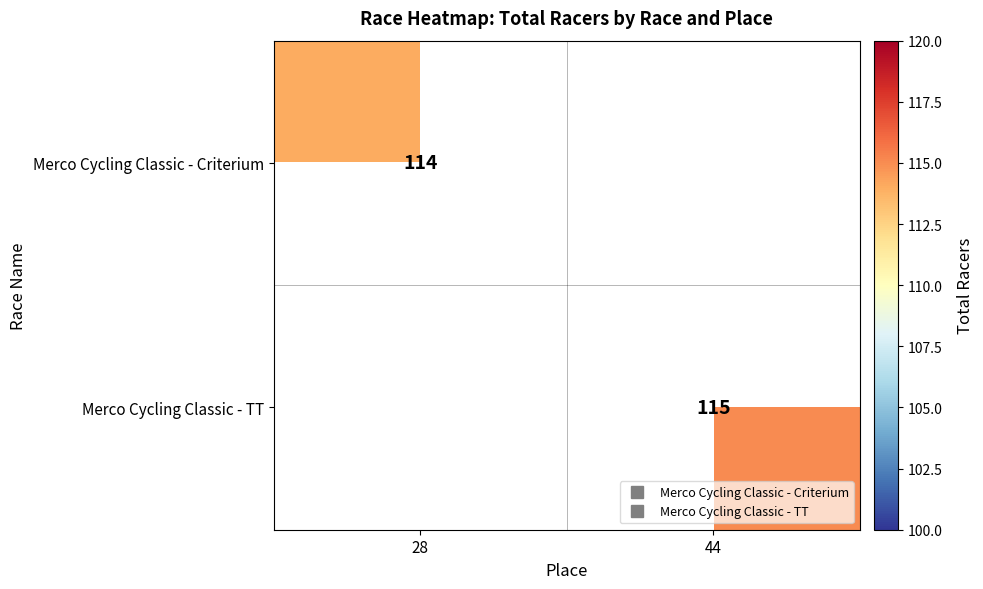

Between 28 and 44, which is larger?

44